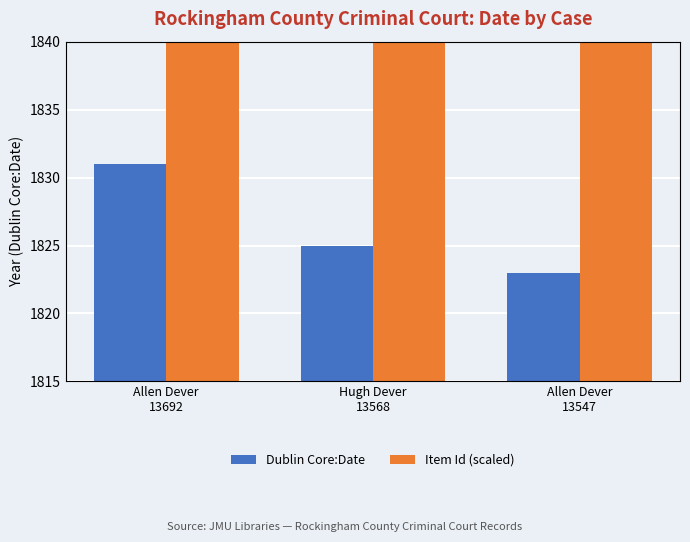

The Item Id (scaled) series shows 20498 at Hugh Dever
13568. True or false?

False